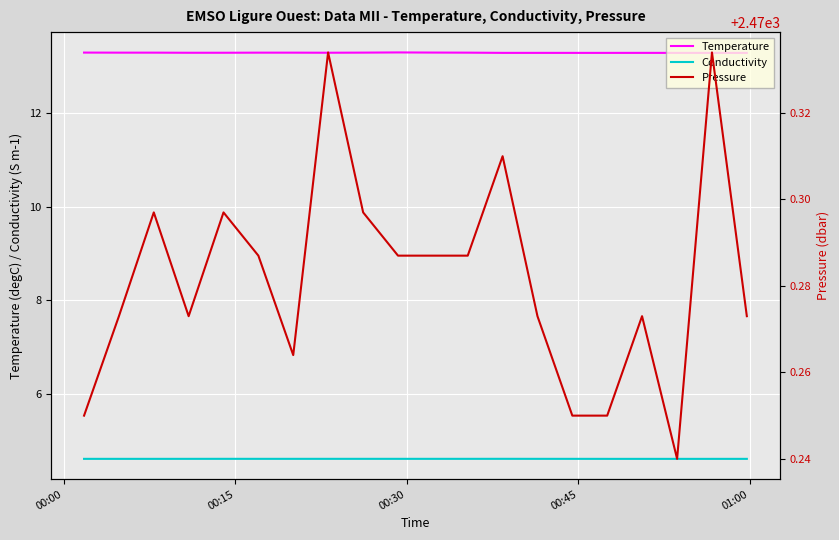

Count the number of categories in the chart.

20